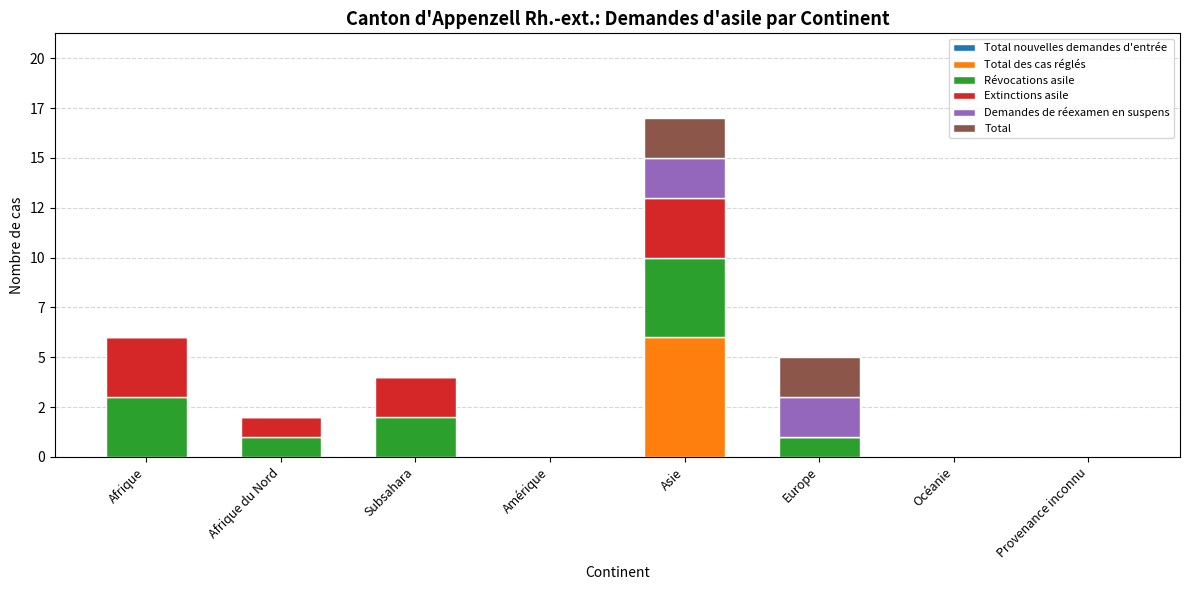

Which series has the largest total across all categories?

Révocations asile